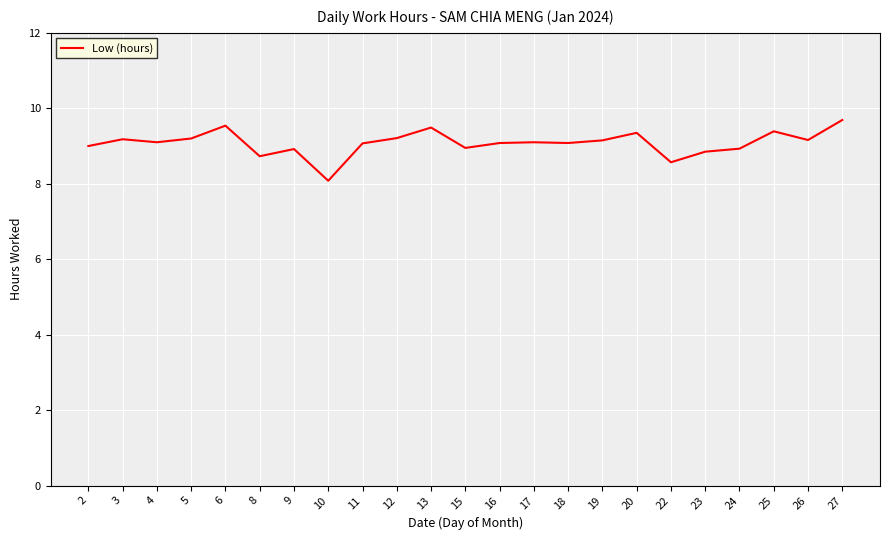

Between 26 and 10, which is larger?

26